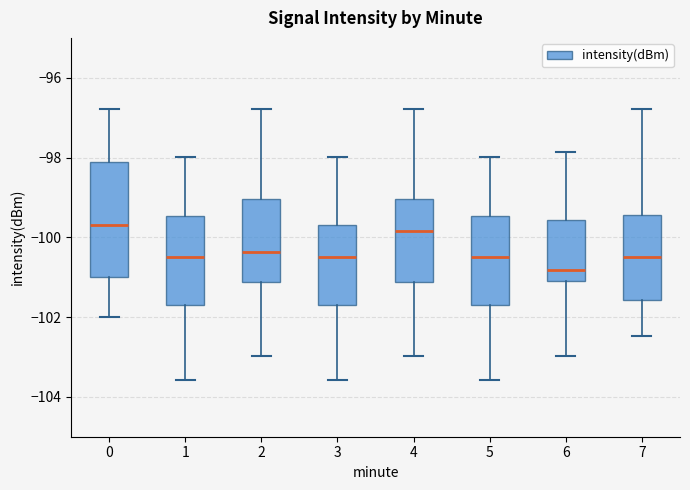

Reading left to right, read every box against the y-axis: the position of its median line, the range the box covers, and the ends of its whiskers. The values are not printed on the chart, so give them approximately, as read against the axis.

0: median -99.6, box -101.0 to -98.2, whiskers -102.0 to -96.8
1: median -100.6, box -101.6 to -99.4, whiskers -103.6 to -98.0
2: median -100.4, box -101.2 to -99.0, whiskers -103.0 to -96.8
3: median -100.6, box -101.6 to -99.6, whiskers -103.6 to -98.0
4: median -99.8, box -101.2 to -99.0, whiskers -103.0 to -96.8
5: median -100.6, box -101.6 to -99.4, whiskers -103.6 to -98.0
6: median -100.8, box -101.0 to -99.6, whiskers -103.0 to -97.8
7: median -100.6, box -101.6 to -99.4, whiskers -102.4 to -96.8